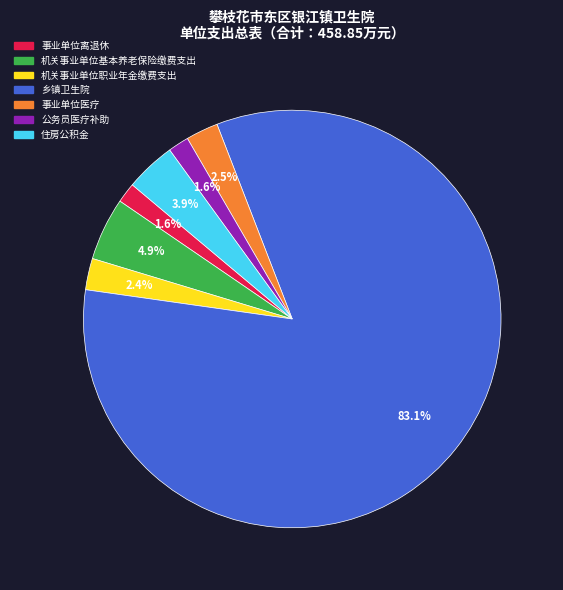

Count the number of slices in the pie.

7